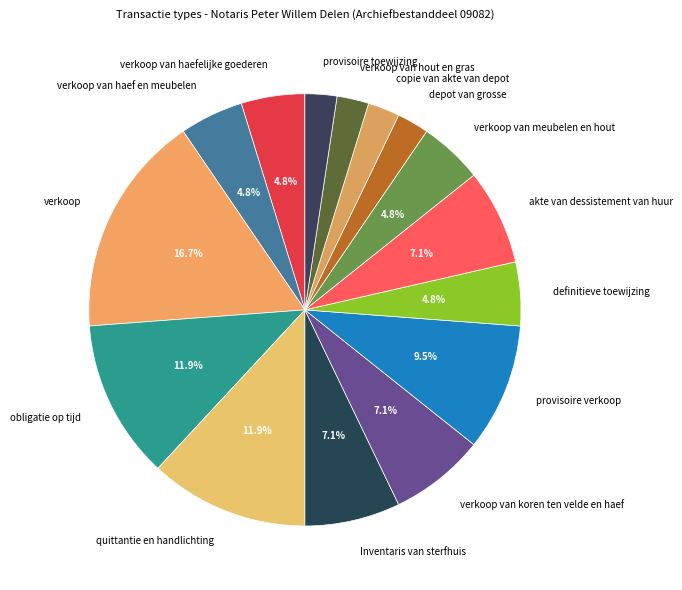

True or false: copie van akte van depot accounts for 2% of the total.

True